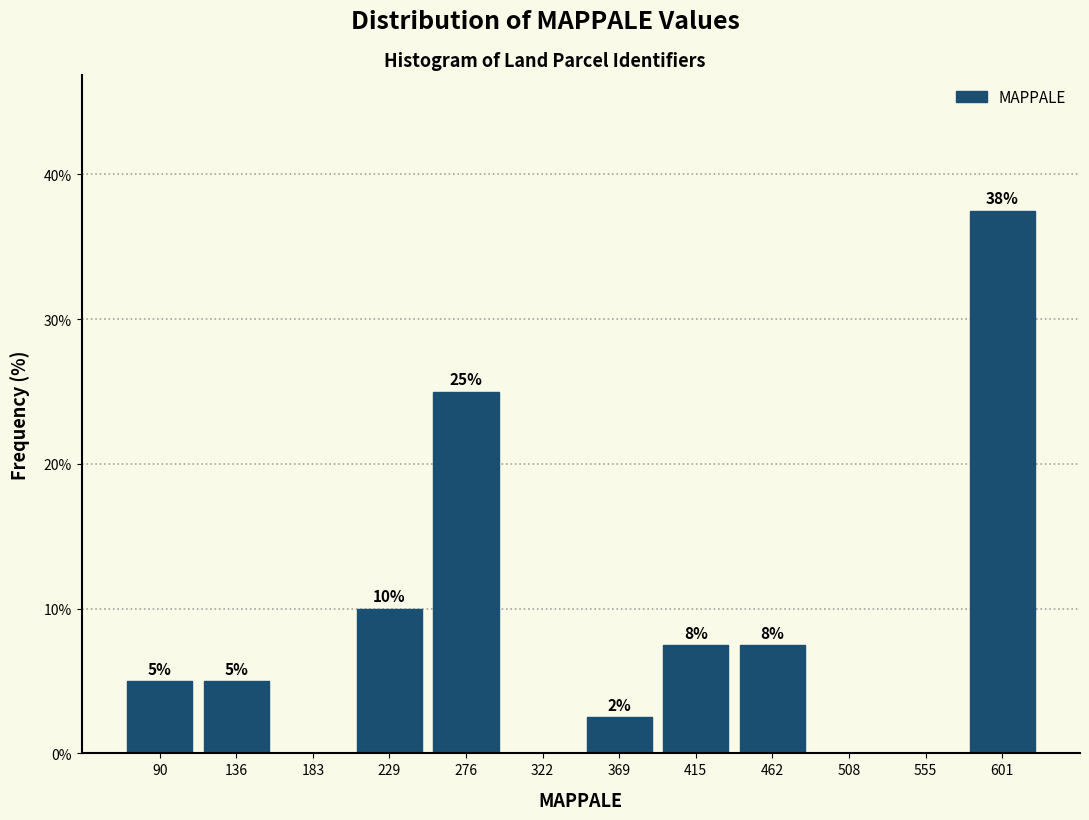

Which range on the x-axis has the tallest bar?

578.5 to 625.0